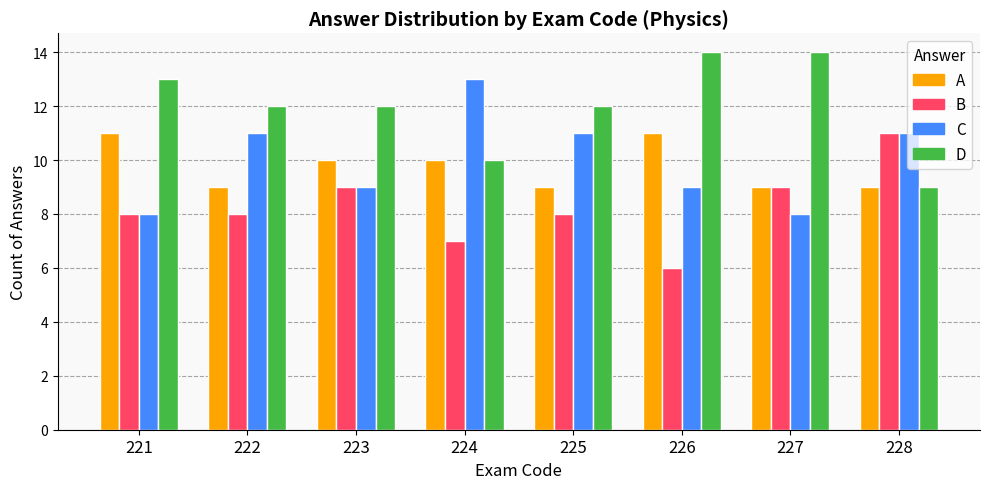

Which series has the largest total across all categories?

D